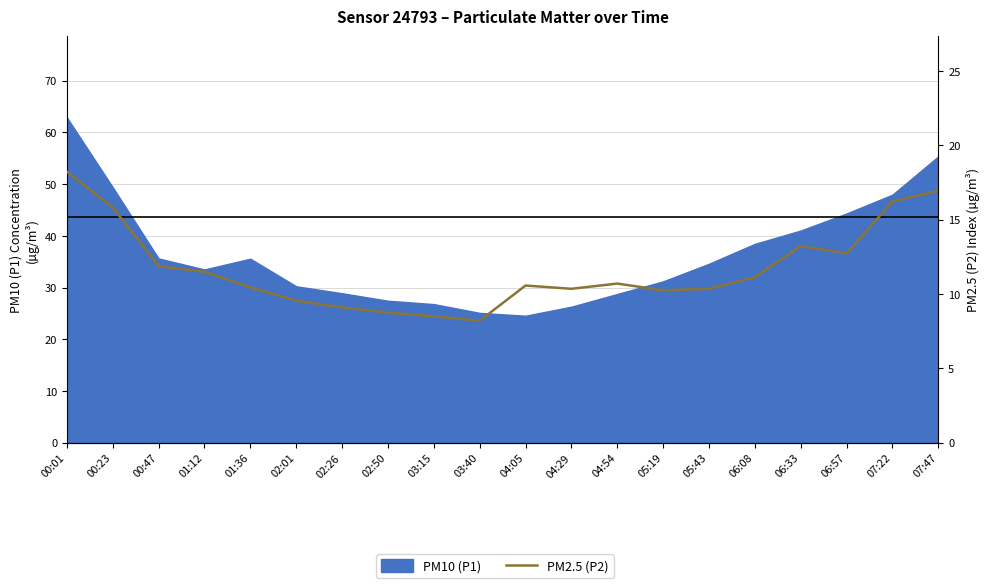

Where is the first local maximum?

04:05